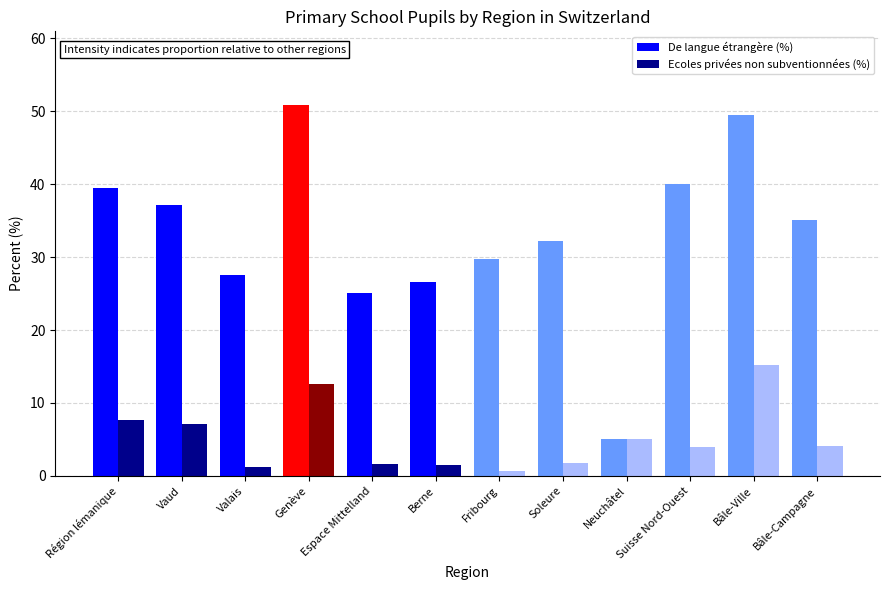

What is the total value across all series at Berne?

28.0